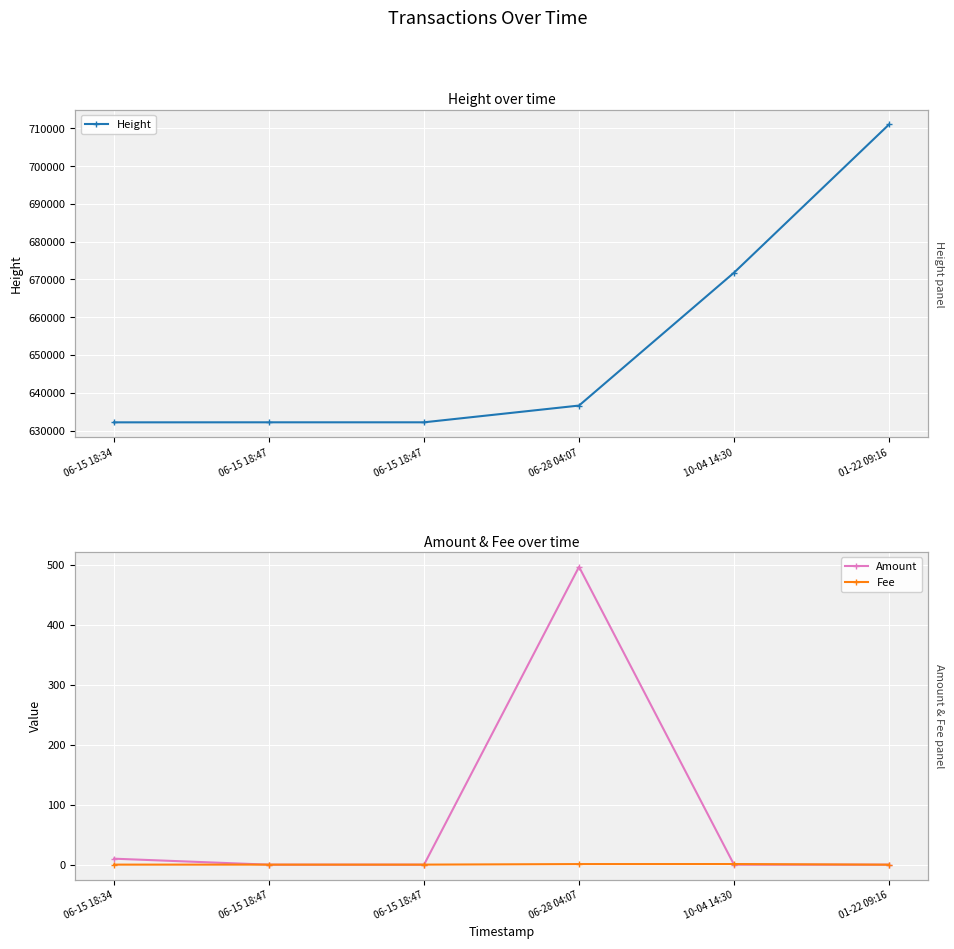

Is this an area chart (filled region under the line)?

No